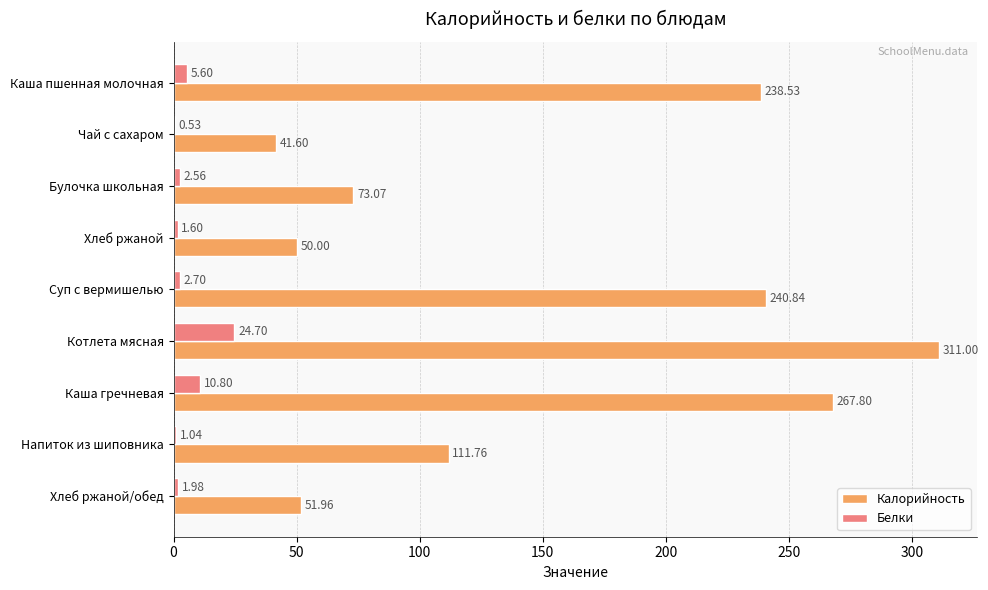

What is the sum of the Калорийность values at Каша пшенная молочная and Хлеб ржаной/обед?

290.5